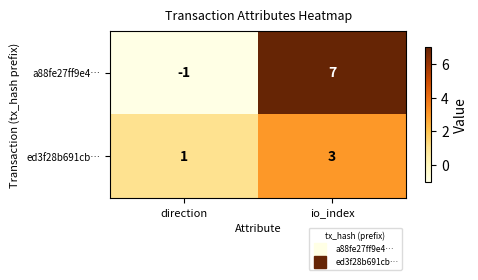

At io_index, list the series in order from smallest to largest.

ed3f28b691cb…, a88fe27ff9e4…